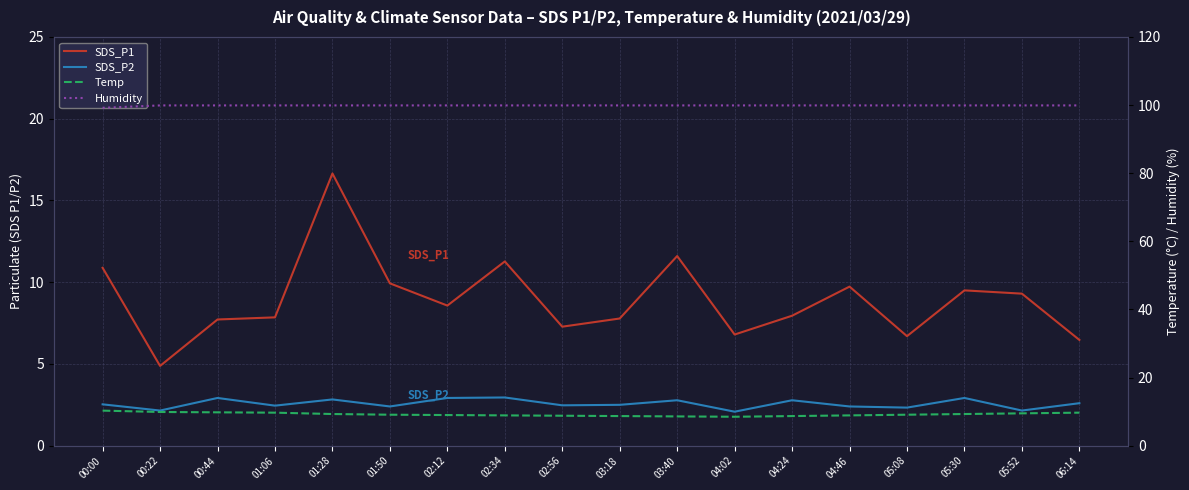

True or false: SDS_P2 and SDS_P1 intersect in this chart.

False